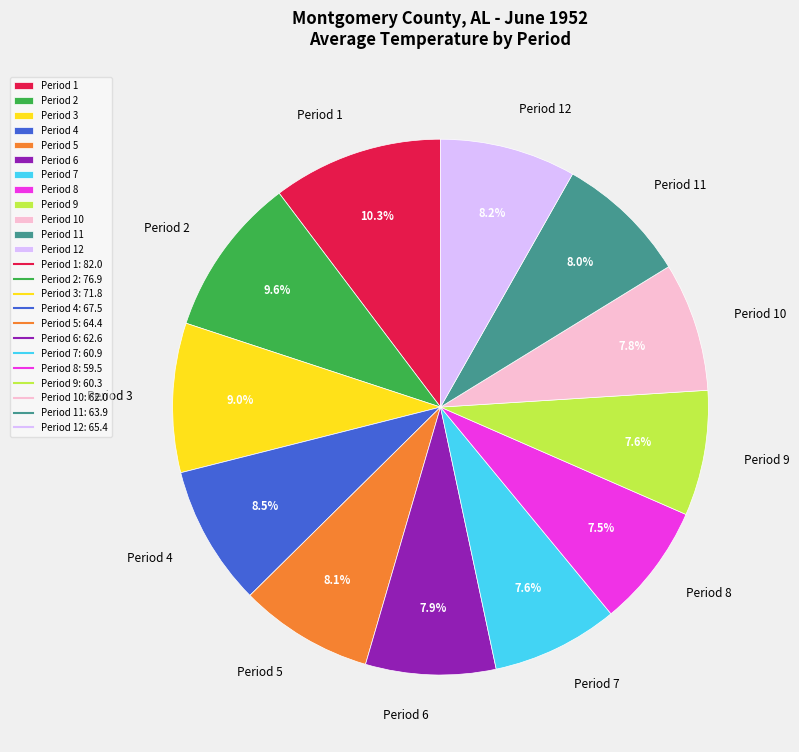

Combined, do Period 1 and Period 10 account for over 50%?

No